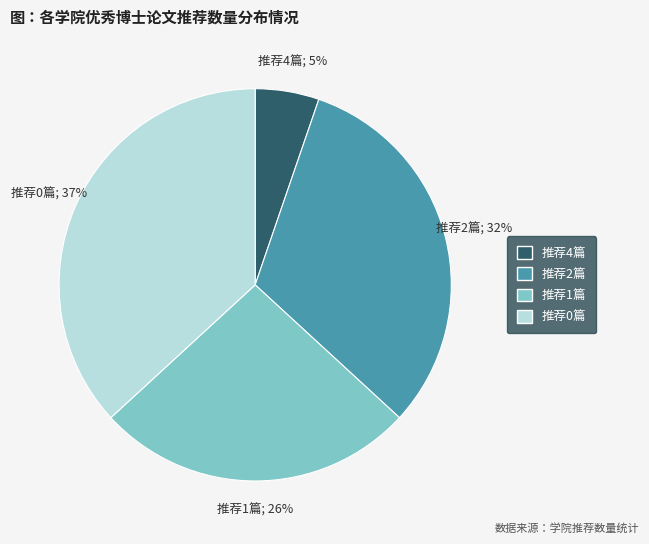

Count the number of slices in the pie.

4